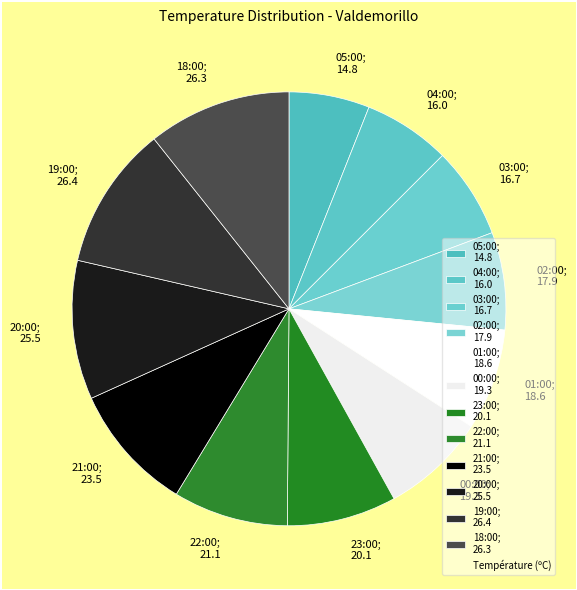

Which has a higher value, 02:00; 17.9 or 21:00; 23.5?

21:00; 23.5